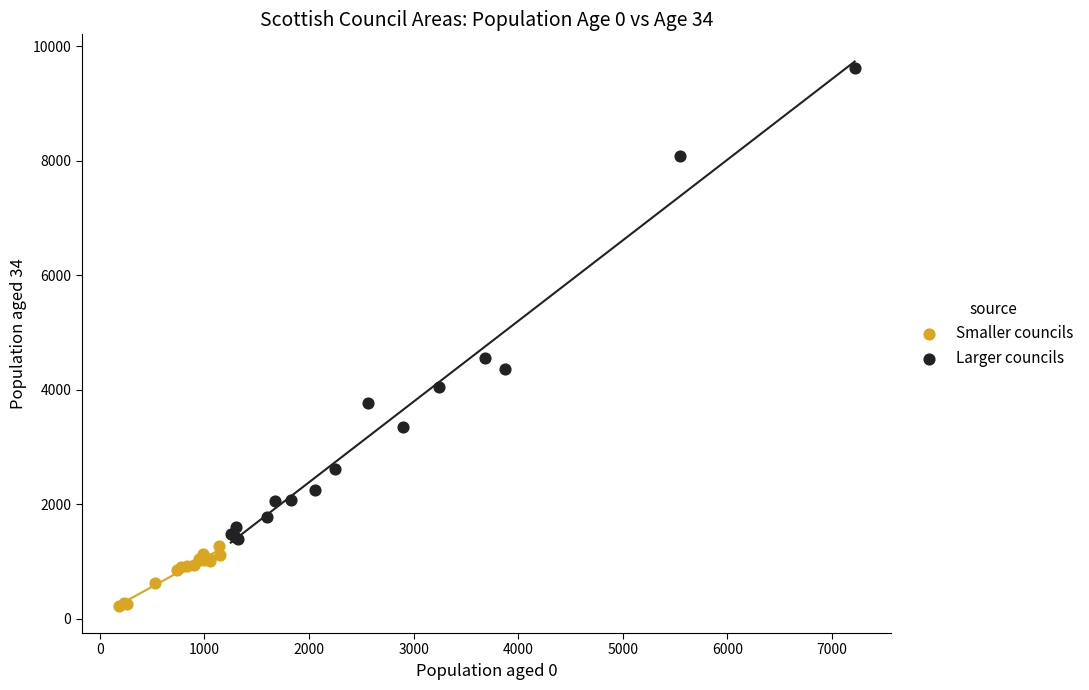

Which series reaches the maximum Y coordinate?

Larger councils